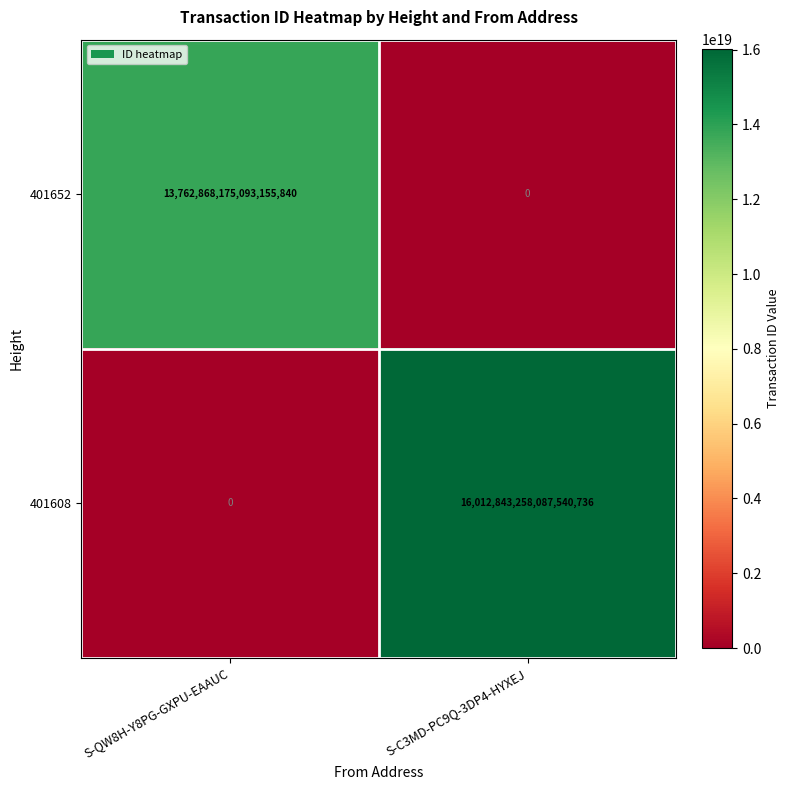

Which series changed the most between S-QW8H-Y8PG-GXPU-EAAUC and S-C3MD-PC9Q-3DP4-HYXEJ?

401608